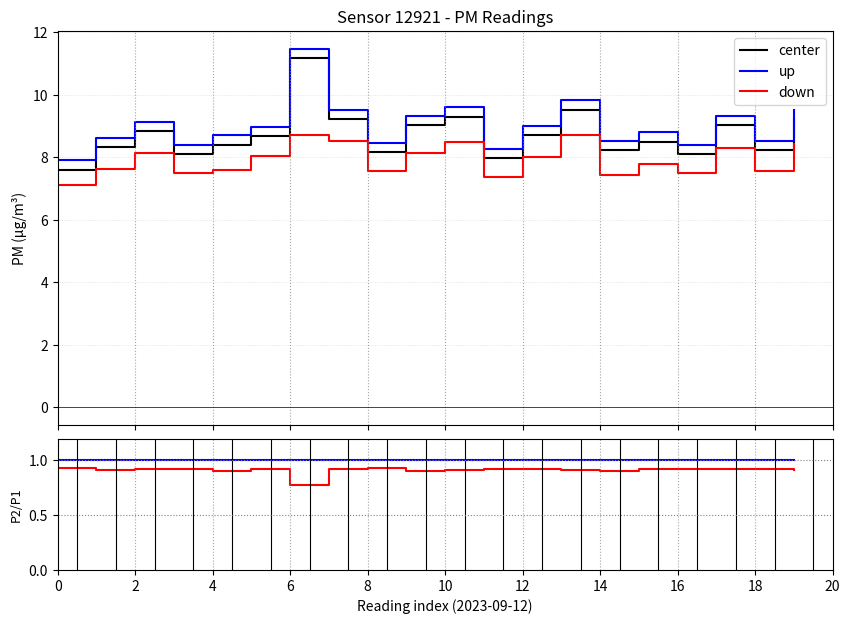

What are all the series names shown in the legend?

center, up, down